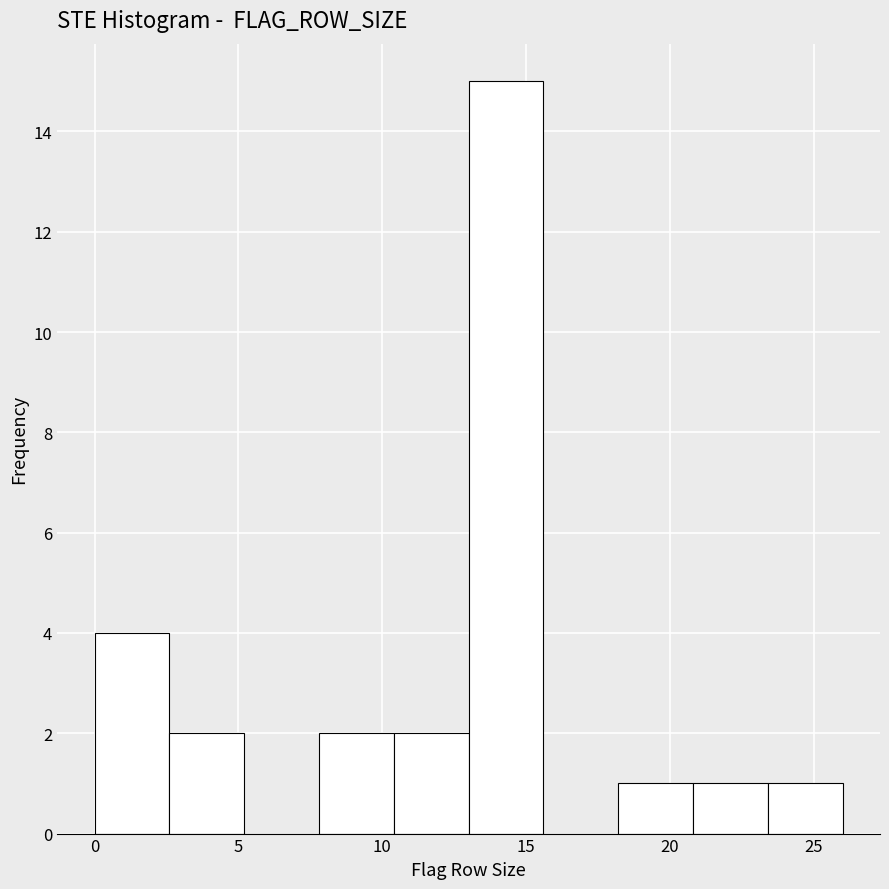

Over which range of the x-axis is the bar tallest?

13.0 to 15.6